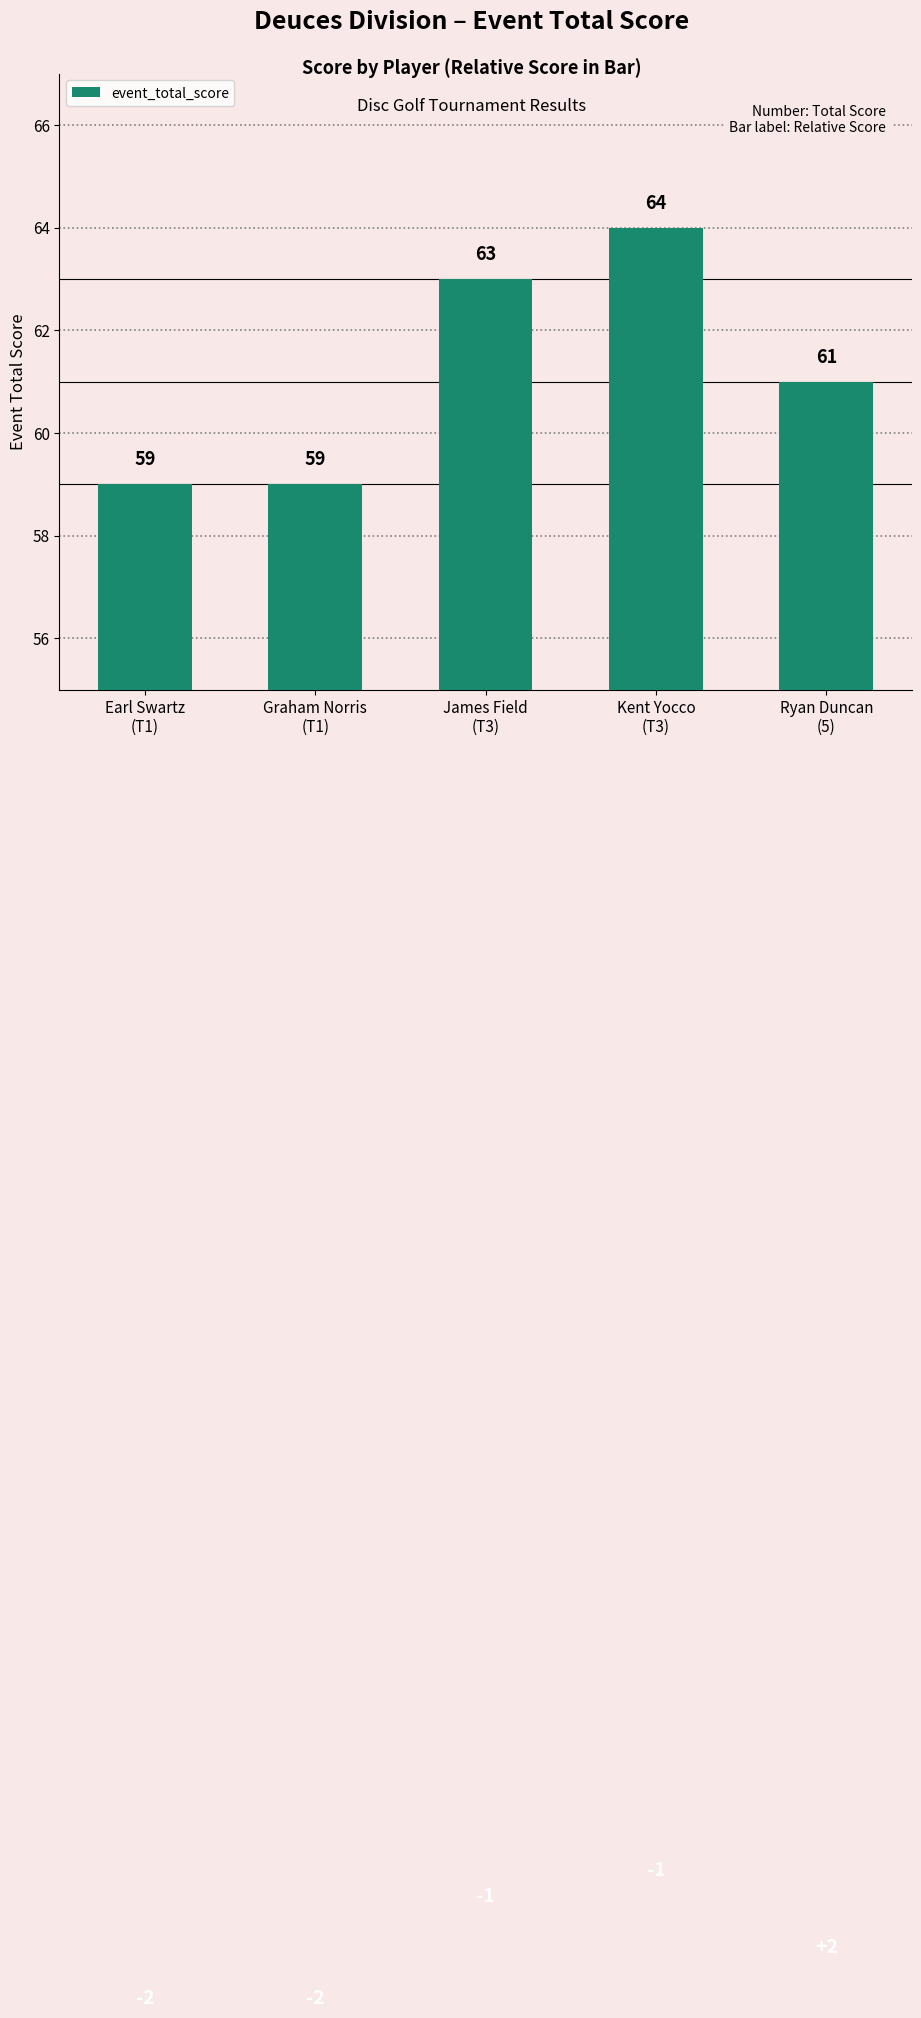

How many bars are there in total?

5